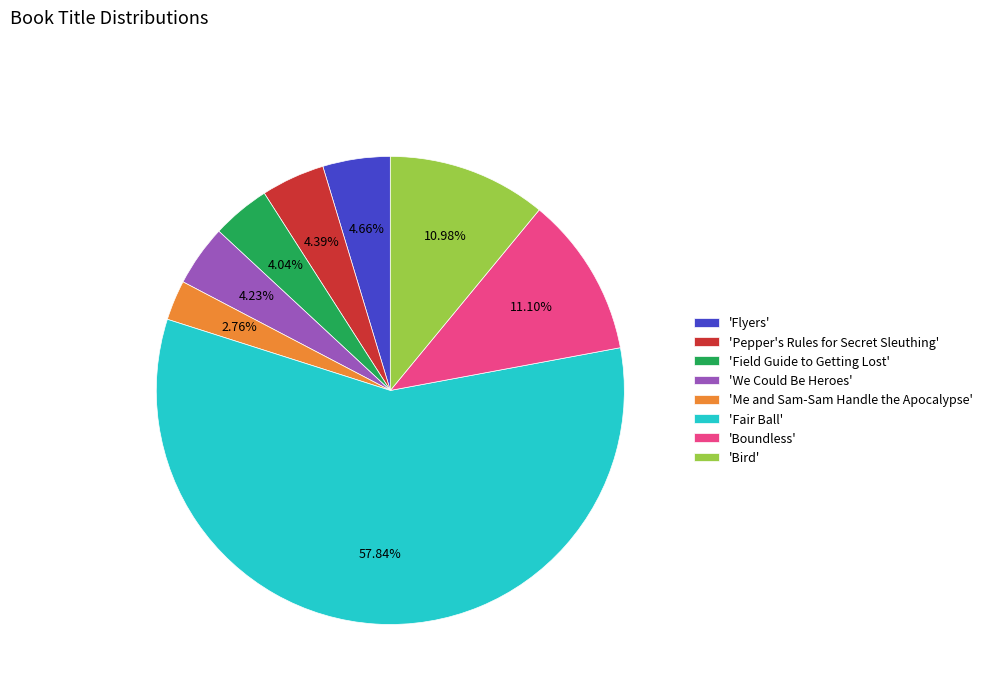

Does any single category account for the majority?

Yes